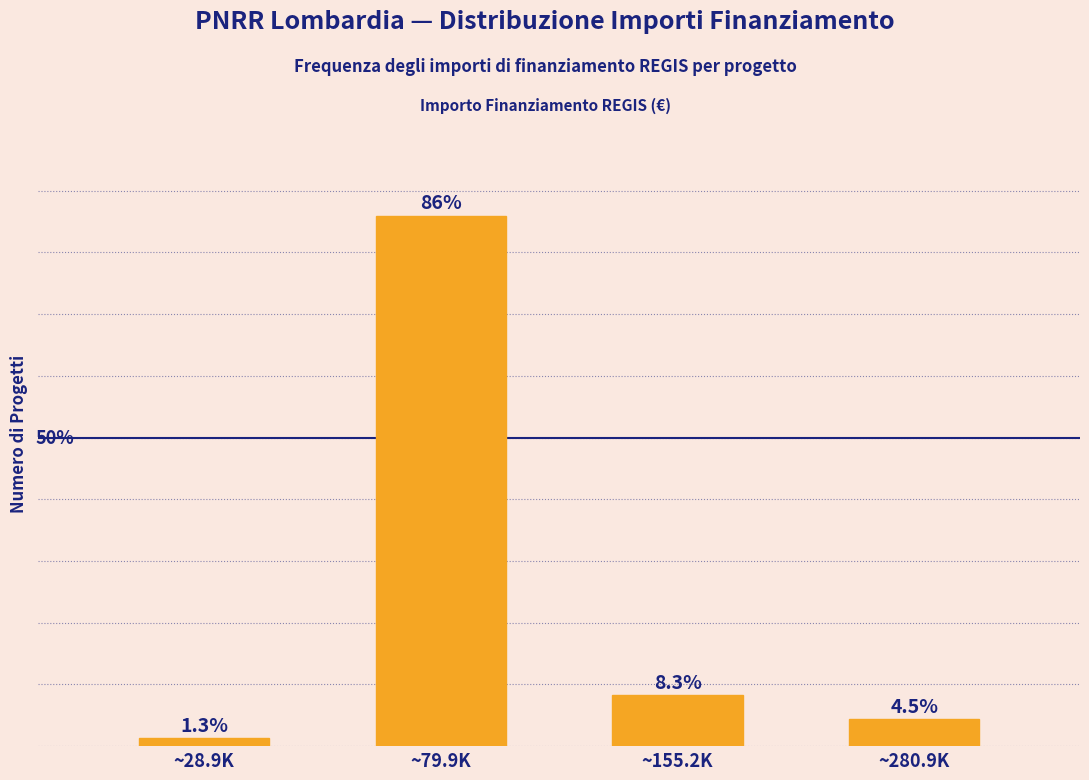

At which label does the data first exceed 8?

~79.9K